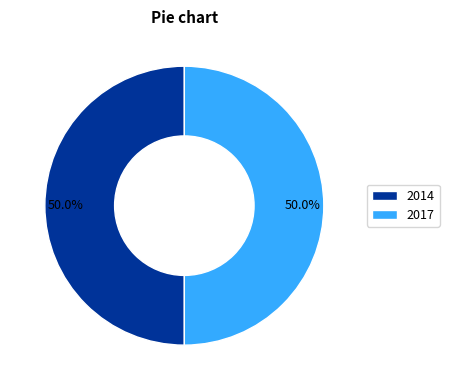

What percentage is the 2017 slice, to the nearest percent?

50%